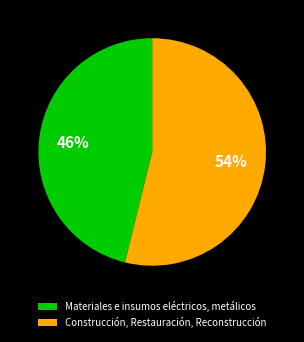

How many slices are in this pie chart?

2